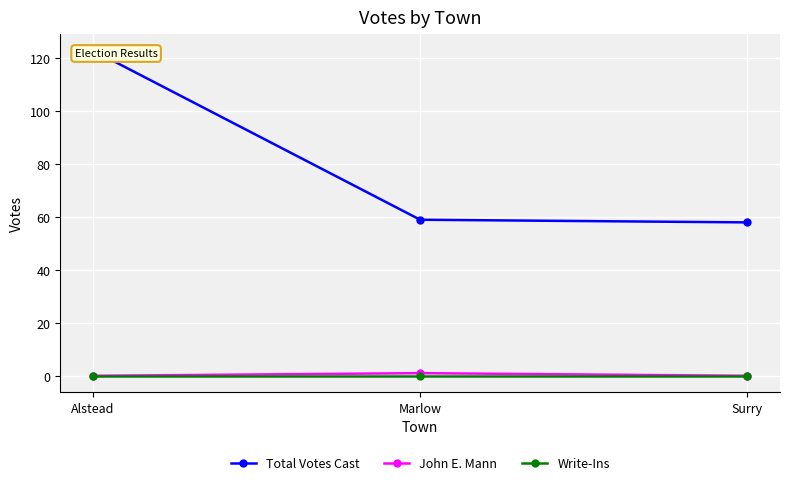

What is the sum of all John E. Mann values?

1